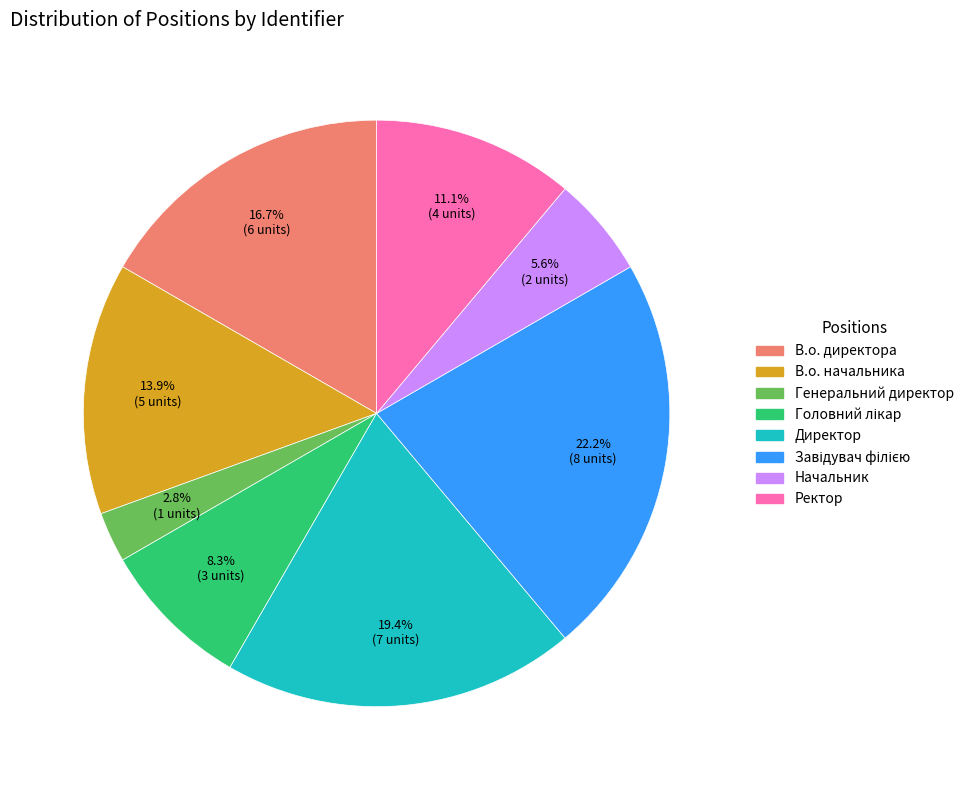

Which category has the smallest portion of the pie?

Генеральний директор